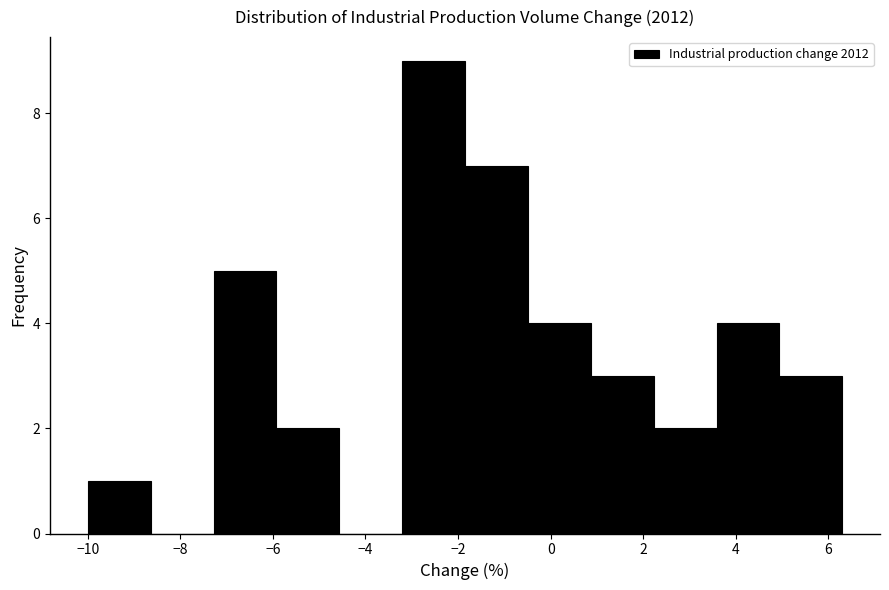

How tall is the bar that spans -10.0 to -8.6 on the x-axis? Neither the bar edges nor the heights are printed on the chart, so give them approximately, as read against the axes.

1